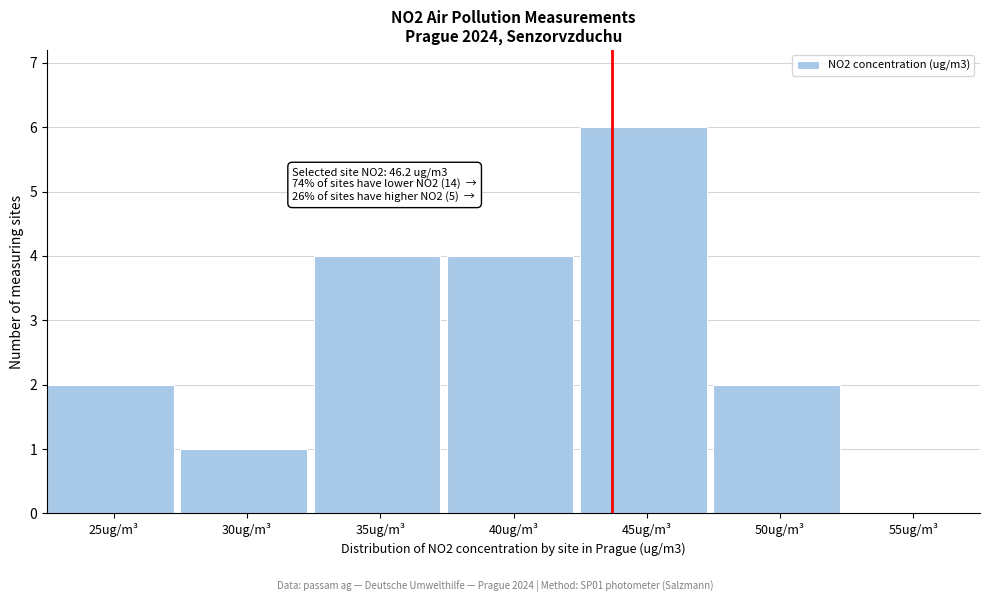

Reading left to right, what are all the values shown in this chart?

25ug/m³=2	30ug/m³=1	35ug/m³=4	40ug/m³=4	45ug/m³=6	50ug/m³=2	55ug/m³=0